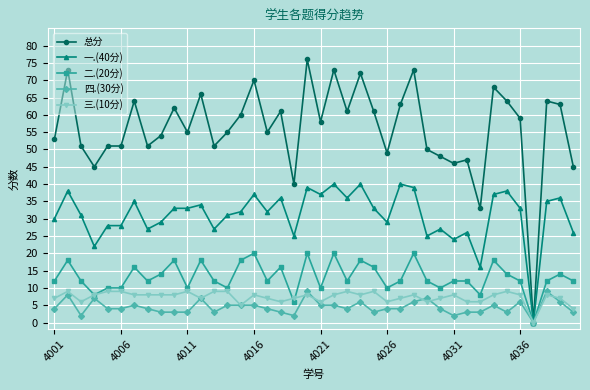

Which series has the largest total across all categories?

总分